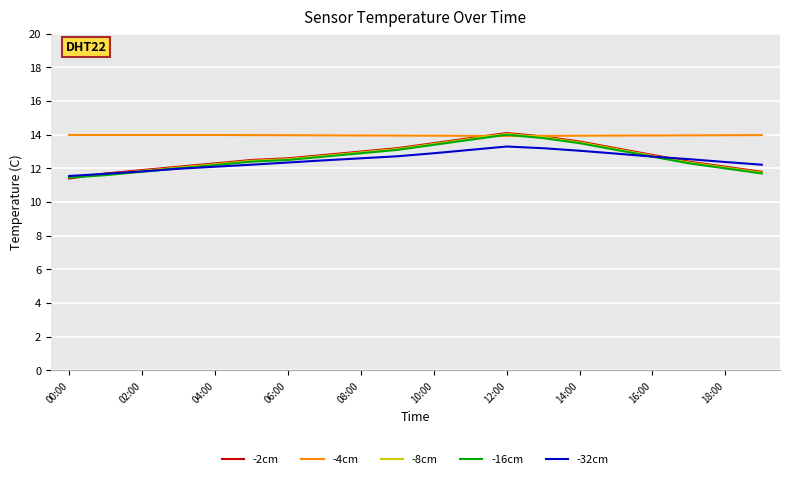

True or false: -4cm and -32cm intersect in this chart.

False